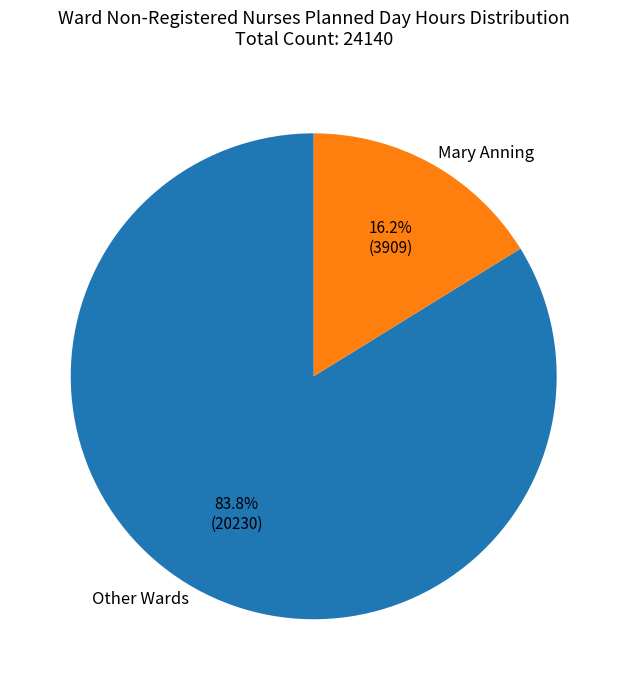

What is the smallest slice in the pie chart?

Mary Anning